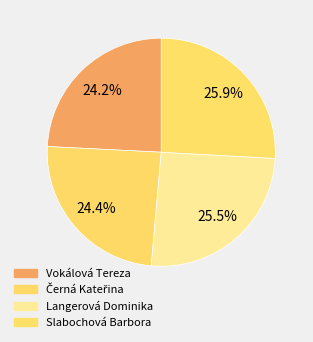

Does Vokálová Tereza represent more than half of the total?

No